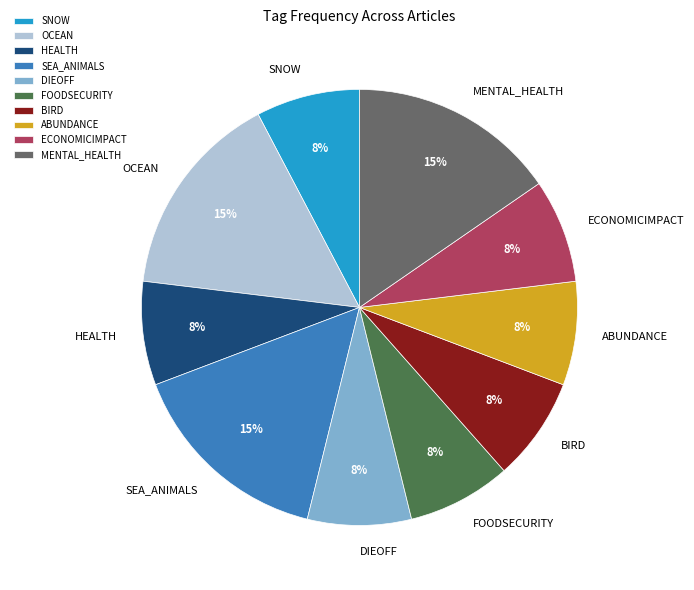

Between MENTAL_HEALTH and ECONOMICIMPACT, which is larger?

MENTAL_HEALTH